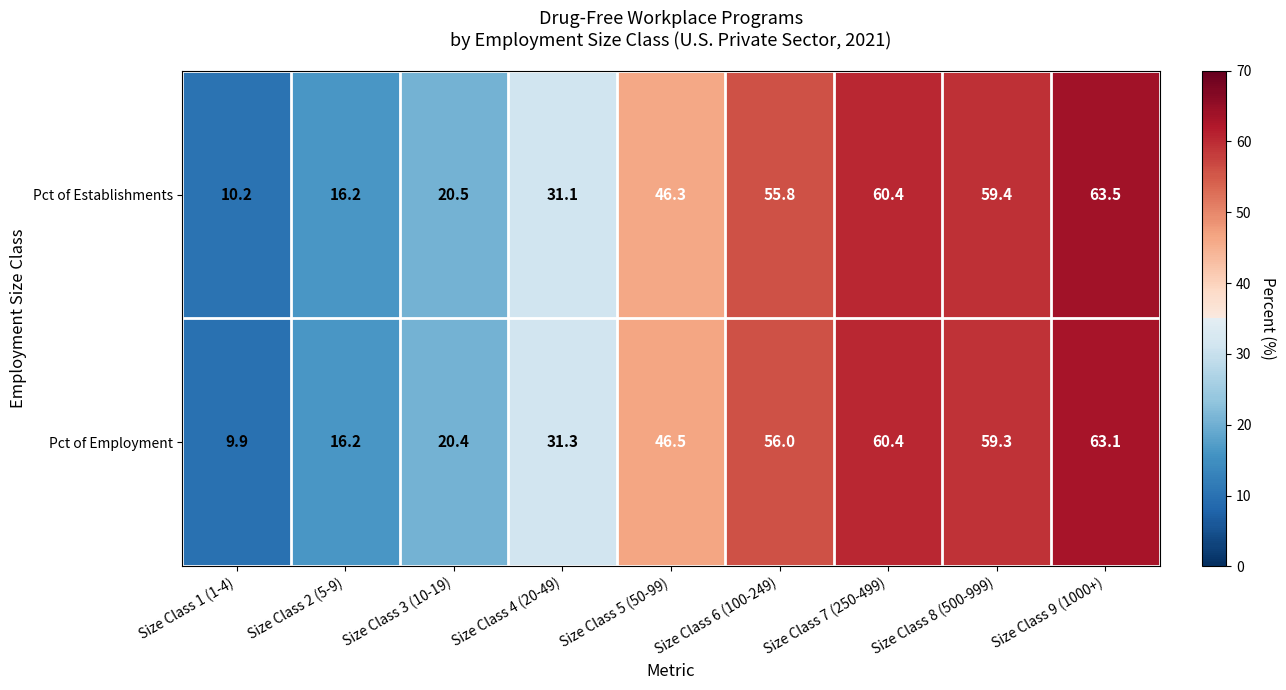

Between Size Class 4 (20-49) and Size Class 9 (1000+), which series saw the biggest shift?

Pct of Establishments